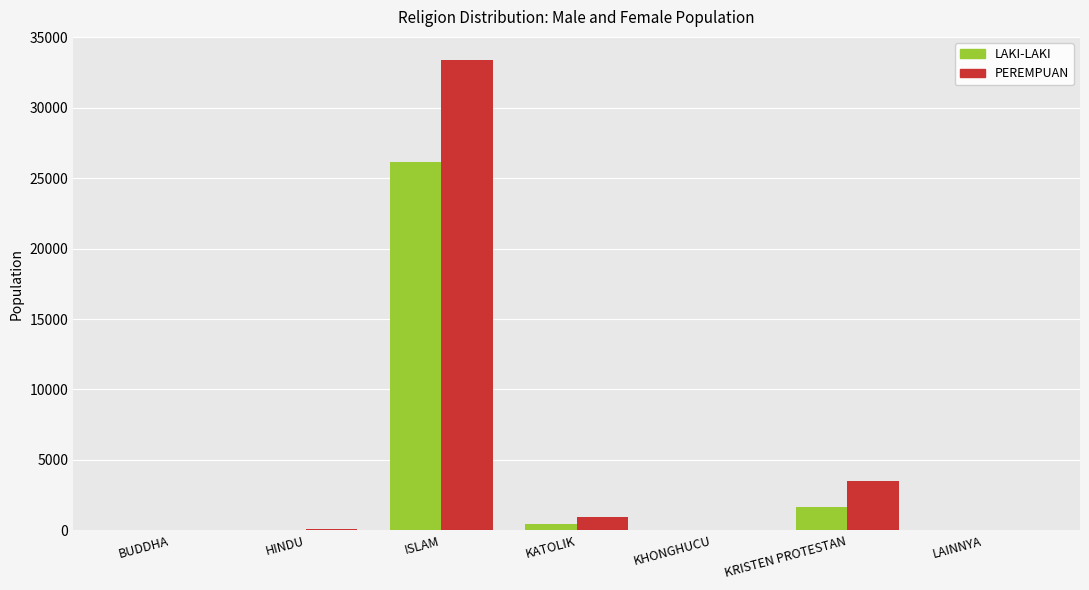

What is the spread (max minus min) of values at HINDU?

32